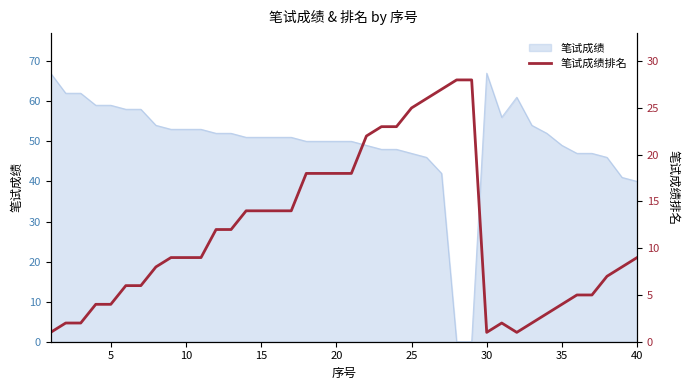

Does the chart have visible grid lines?

No